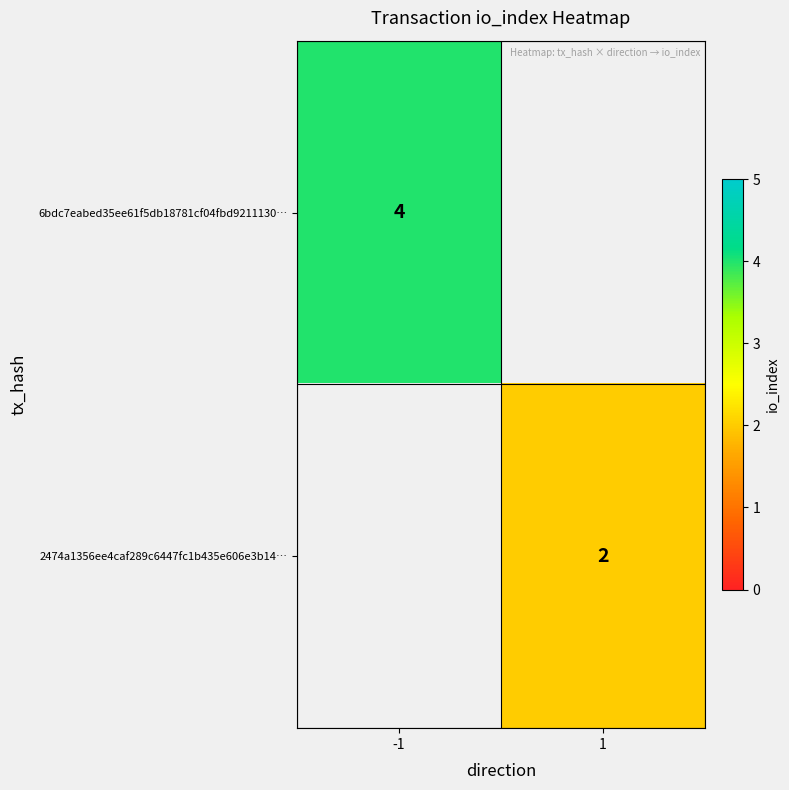

The value of 6bdc7eabed35ee61f5db18781cf04fbd9211130… at -1 is 4. True or false?

True